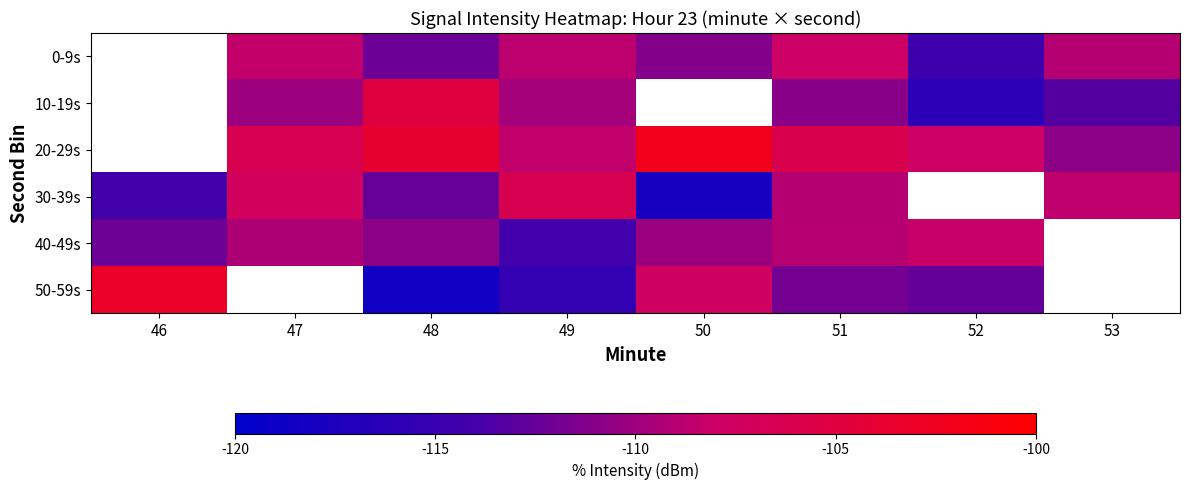

What is the maximum value shown in the chart?

-102.2